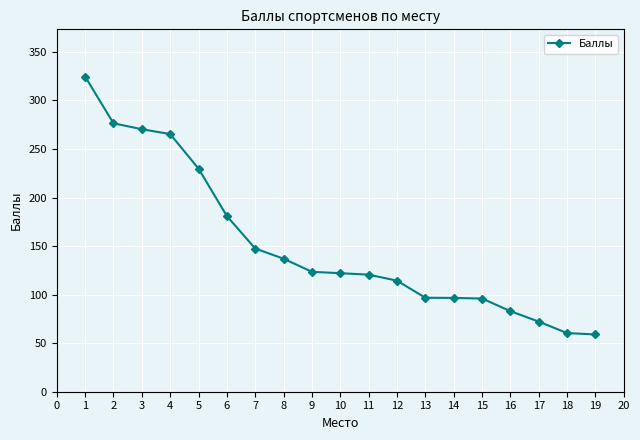

What is the change in value from 17 to 19?

-13.2